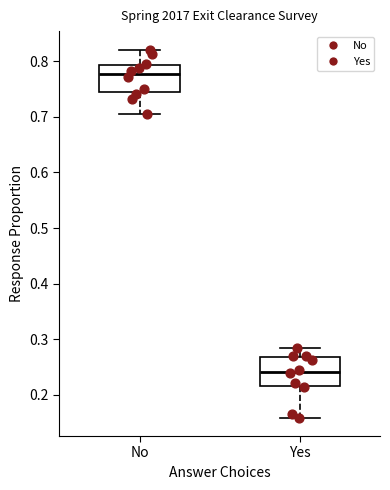

Reading left to right, read every box against the y-axis: the position of its median line, the range the box covers, and the ends of its whiskers. The values are not printed on the chart, so give them approximately, as read against the axis.

No: median 0.78, box 0.74 to 0.79, whiskers 0.71 to 0.82
Yes: median 0.24, box 0.21 to 0.27, whiskers 0.16 to 0.28